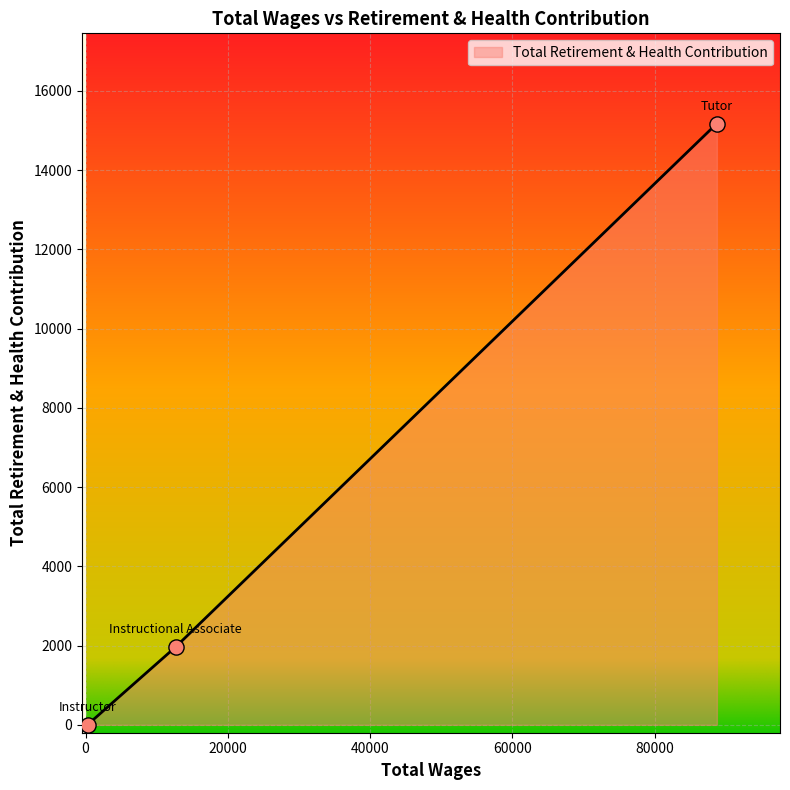

What is the maximum value shown in the chart?

15173